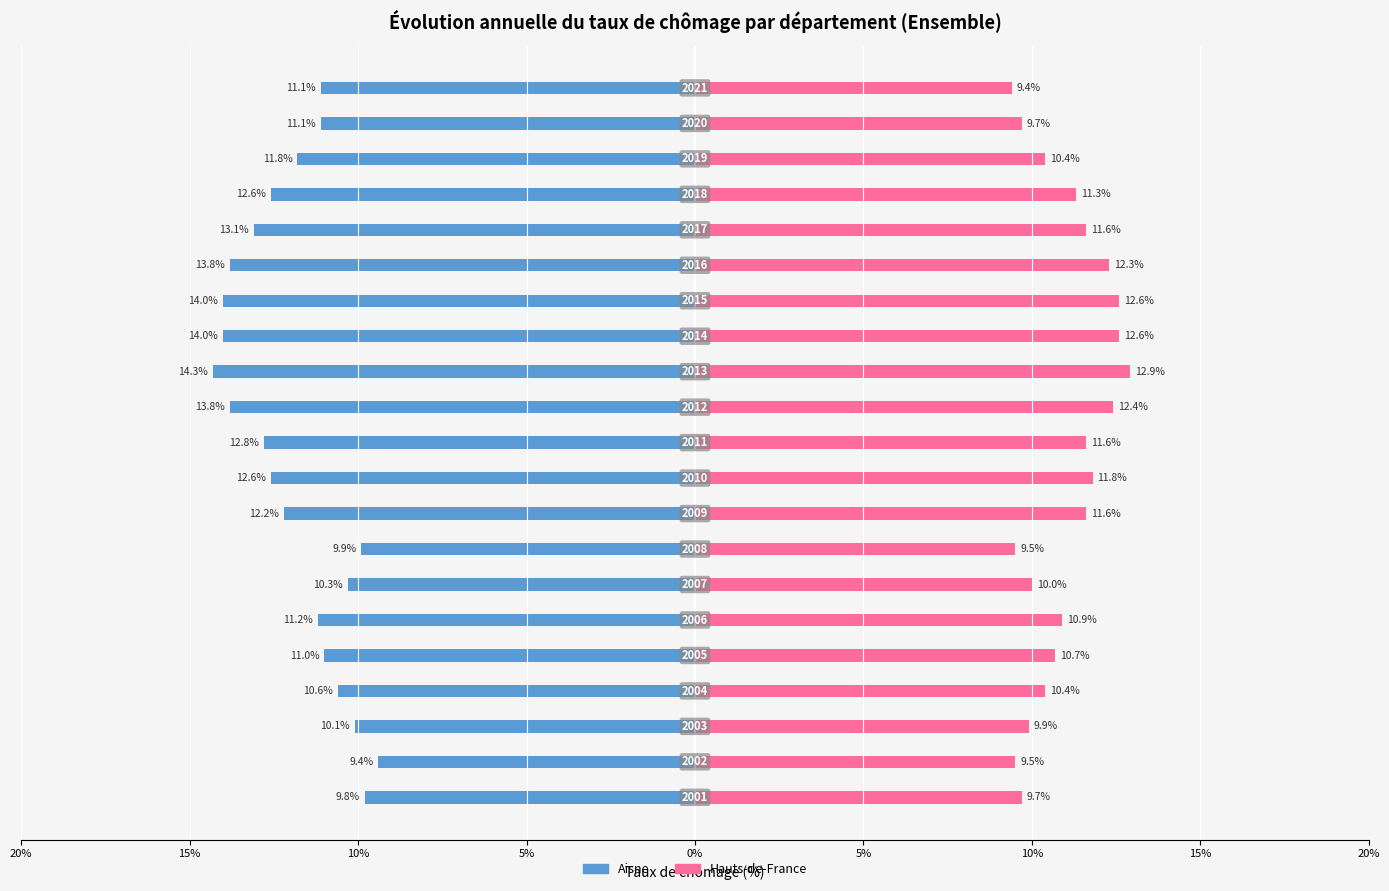

Are the bars grouped side by side (vs. stacked)?

Yes